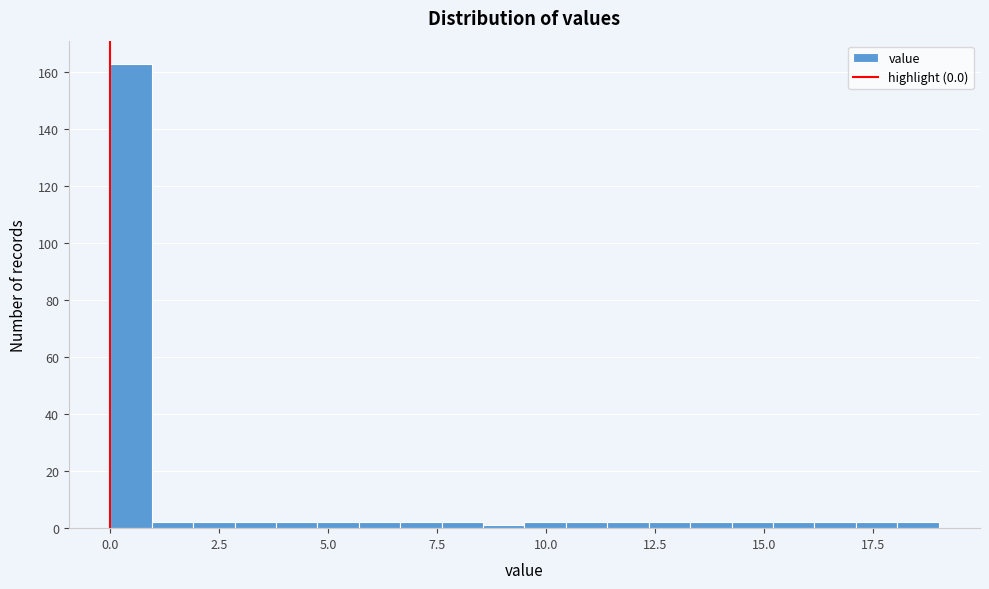

Read against the x-axis, roughly where is the centre of the tallest bar?

0.5